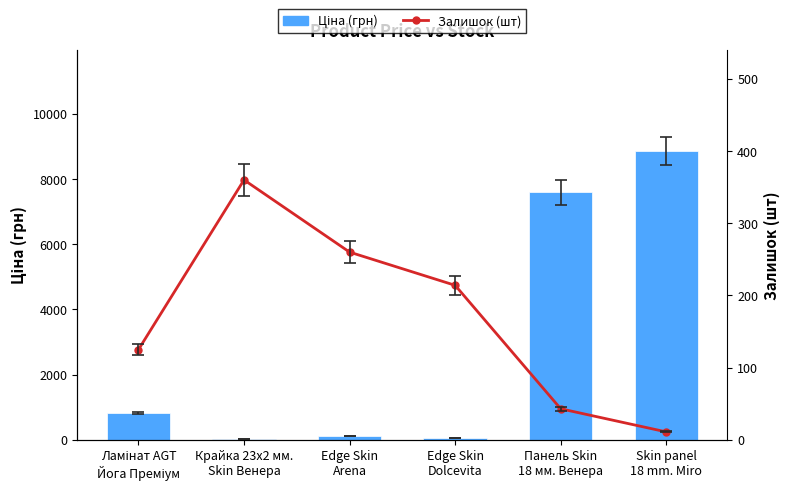

Reading right to left, what are all the values shown in this chart?

Ціна (грн): 8856.7	7596.5	57.0	114.1	32.0	818.5
Залишок (шт): 11.0	43.0	214.0	260.0	360.0	125.0